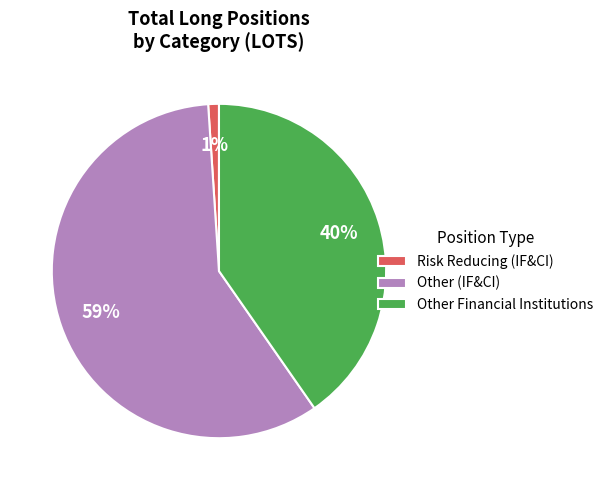

Is it true that Other (IF&CI) is 66% of the pie?

False